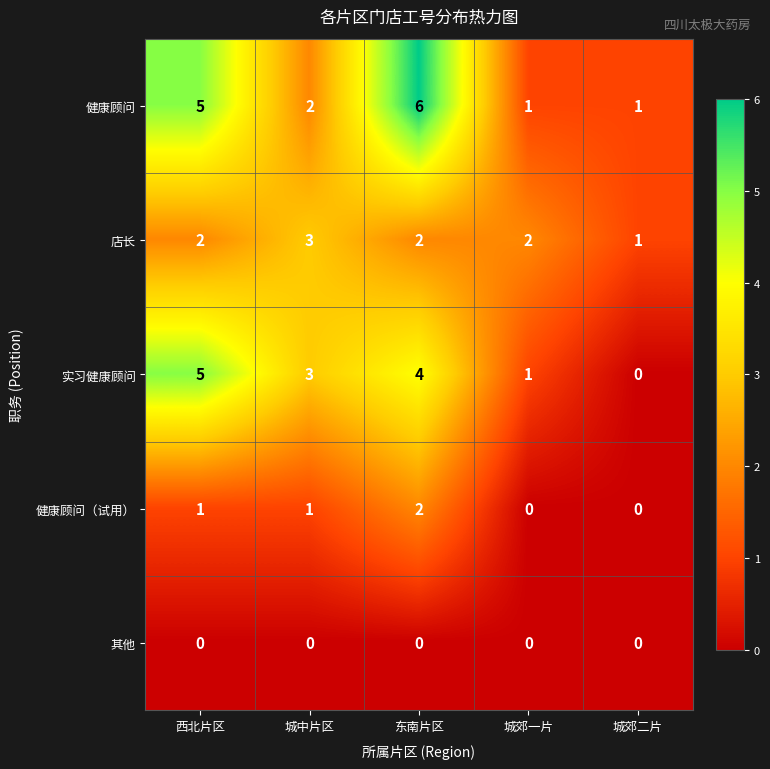

At which label is 健康顾问 closest to 3?

城中片区